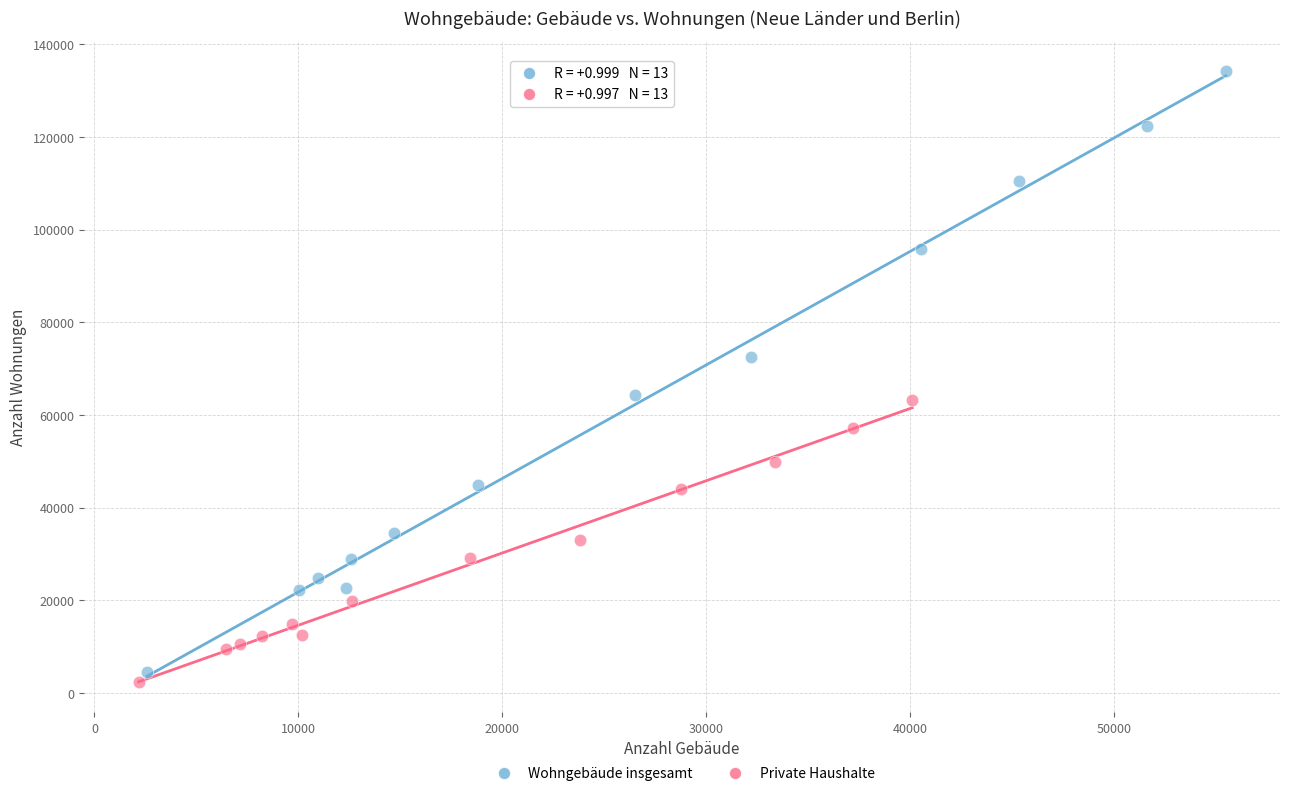

Which series has the widest spread of Y values?

Wohngebäude insgesamt